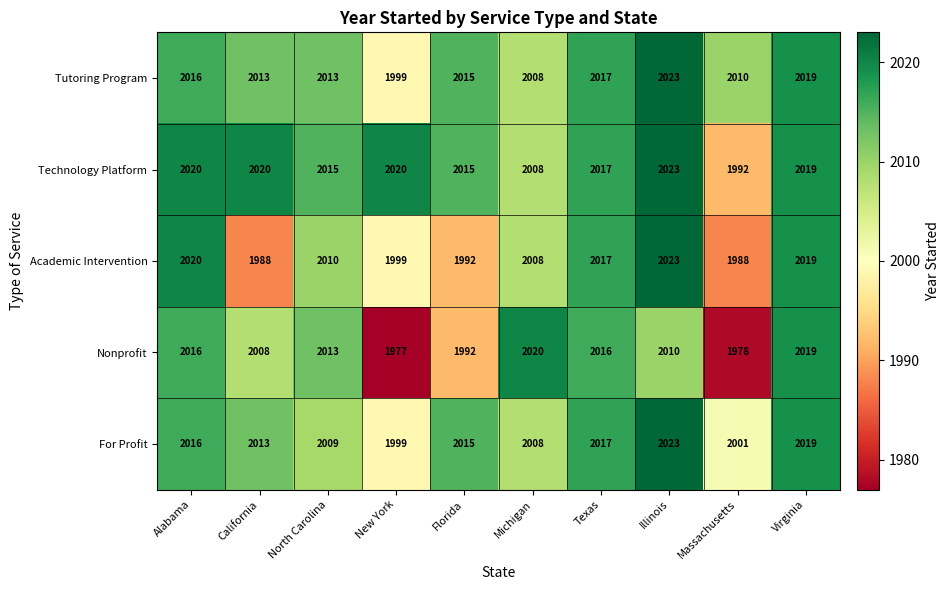

What is the difference between the maximum and minimum values in the Academic Intervention series?

35